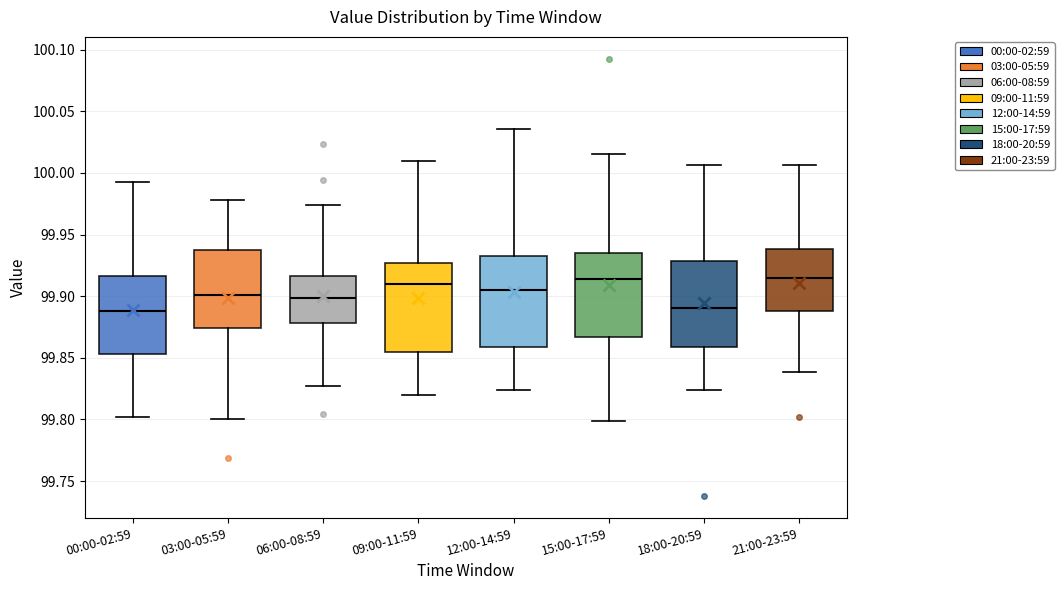

Reading left to right, read every box against the y-axis: the position of its median line, the range the box covers, and the ends of its whiskers. The values are not printed on the chart, so give them approximately, as read against the axis.

00:00-02:59: median 99.890, box 99.855 to 99.915, whiskers 99.800 to 99.995
03:00-05:59: median 99.900, box 99.875 to 99.940, whiskers 99.800 to 99.980
06:00-08:59: median 99.900, box 99.880 to 99.915, whiskers 99.825 to 99.975
09:00-11:59: median 99.910, box 99.855 to 99.925, whiskers 99.820 to 100.010
12:00-14:59: median 99.905, box 99.860 to 99.930, whiskers 99.825 to 100.035
15:00-17:59: median 99.915, box 99.865 to 99.935, whiskers 99.800 to 100.015
18:00-20:59: median 99.890, box 99.860 to 99.930, whiskers 99.825 to 100.005
21:00-23:59: median 99.915, box 99.890 to 99.940, whiskers 99.840 to 100.005